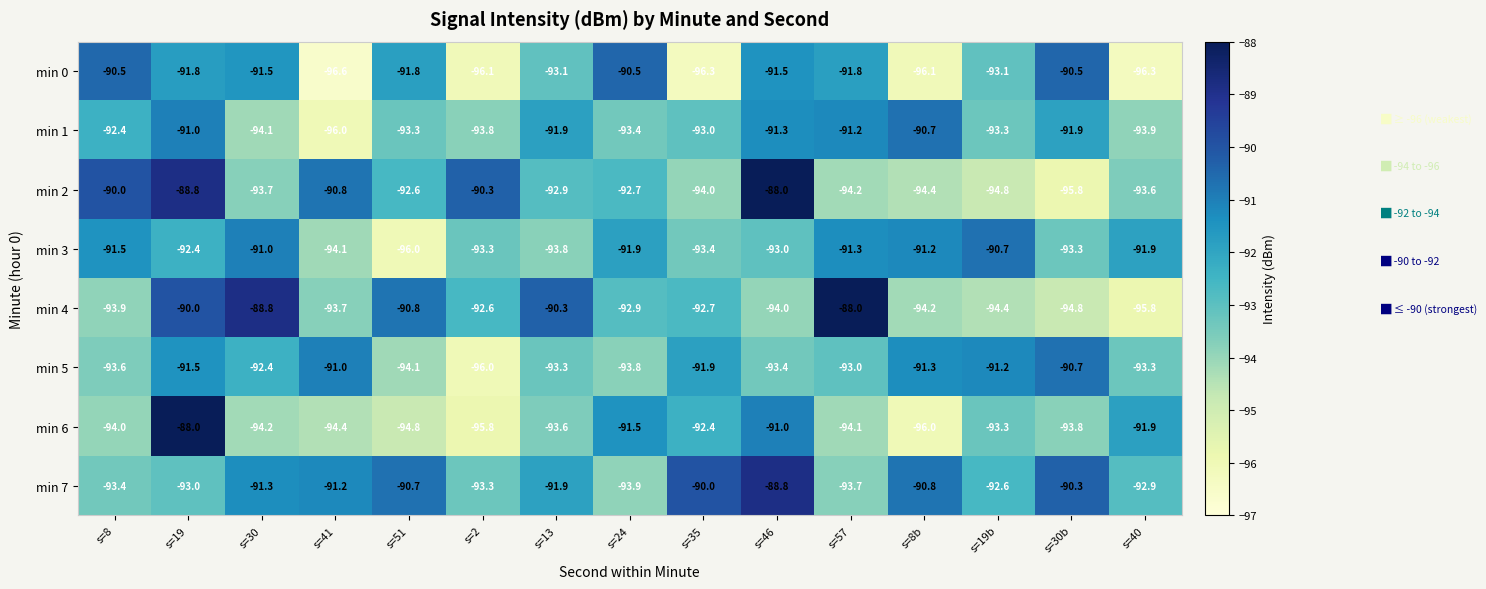

The value of min 1 at s=13 is -24.0. True or false?

False